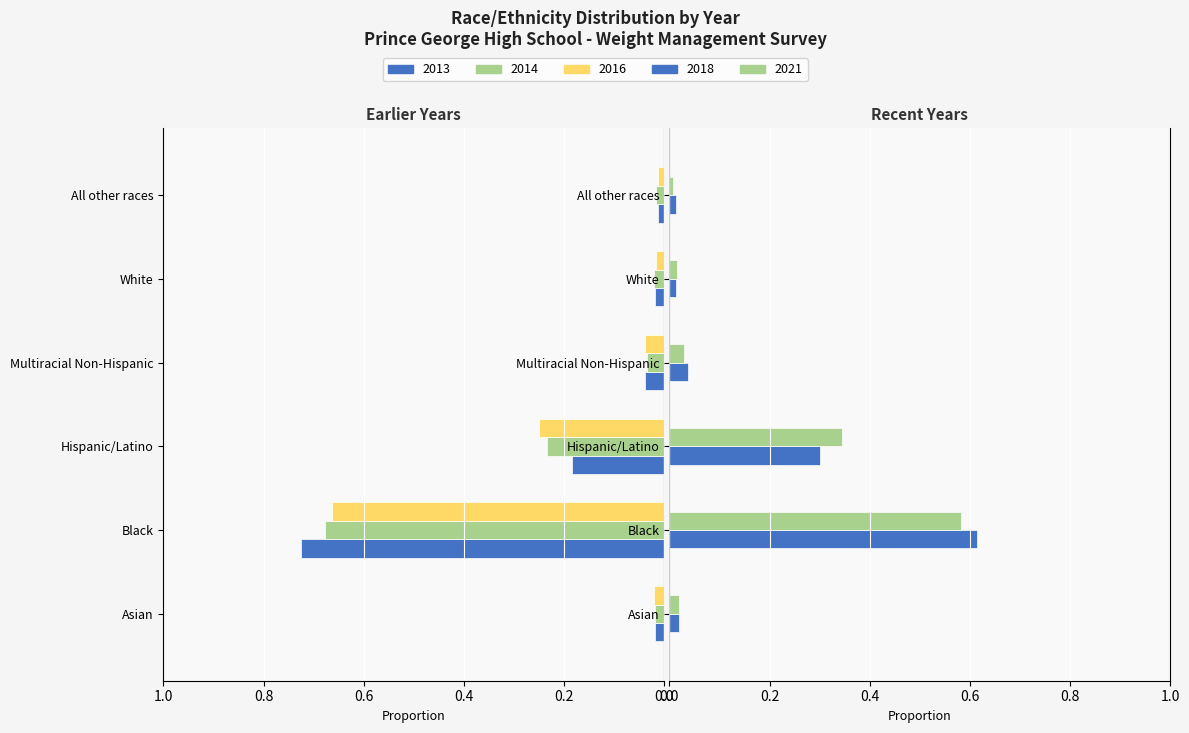

Reading left to right, list all the values displayed in this chart.

2013: -0.0	-0.7	-0.2	-0.0	-0.0	-0.0
2014: -0.0	-0.7	-0.2	-0.0	-0.0	-0.0
2016: -0.0	-0.7	-0.2	-0.0	-0.0	-0.0
2018: 0.0	0.6	0.3	0.0	0.0	0.0
2021: 0.0	0.6	0.3	0.0	0.0	0.0